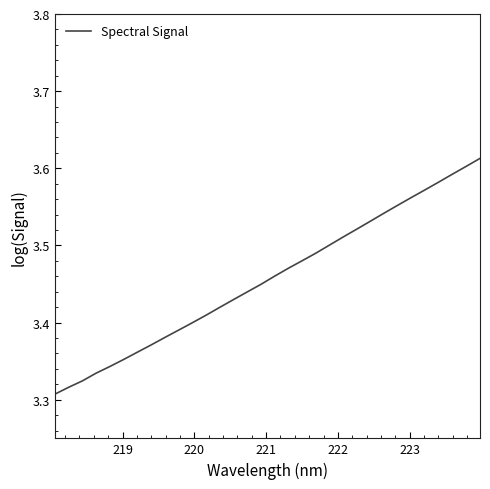

What is the difference between the maximum and minimum values?

0.3